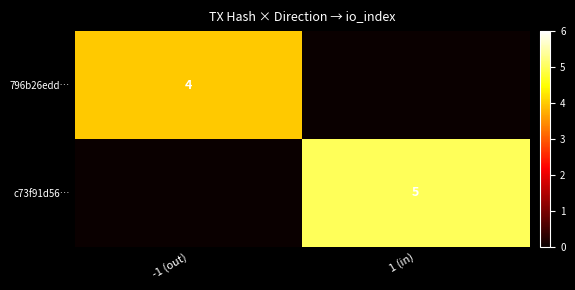

The 796b26edd… series shows 6 at -1 (out). True or false?

False